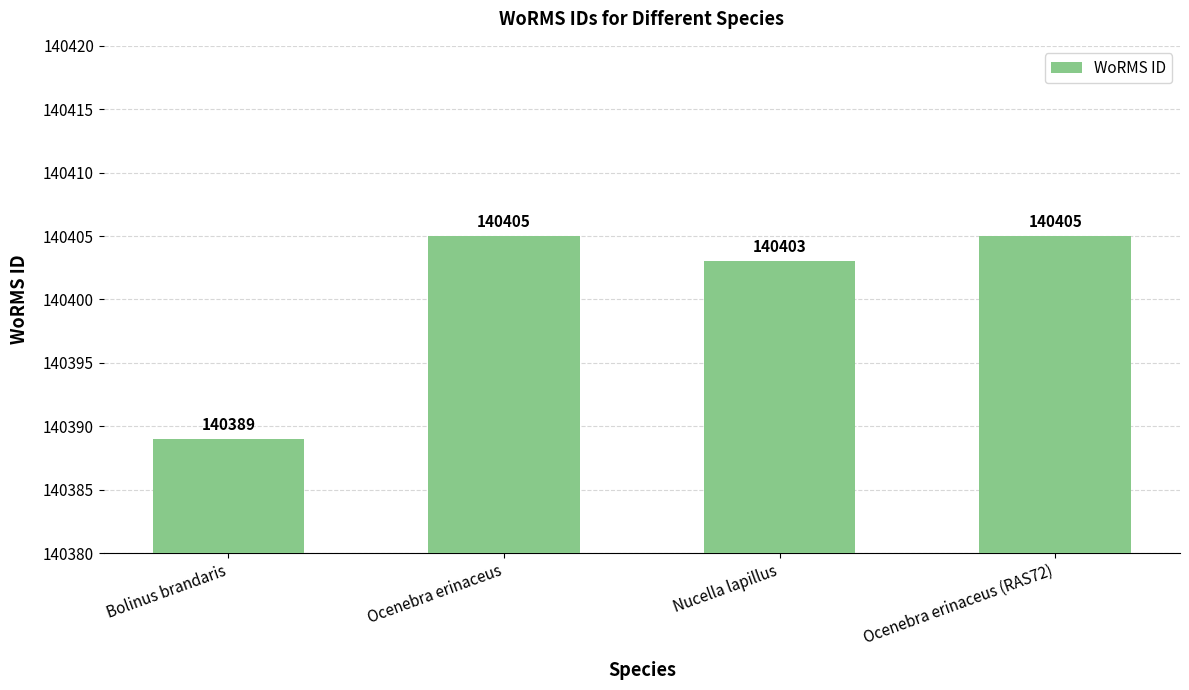

What is the label of the 4th bar from the right?

Bolinus brandaris